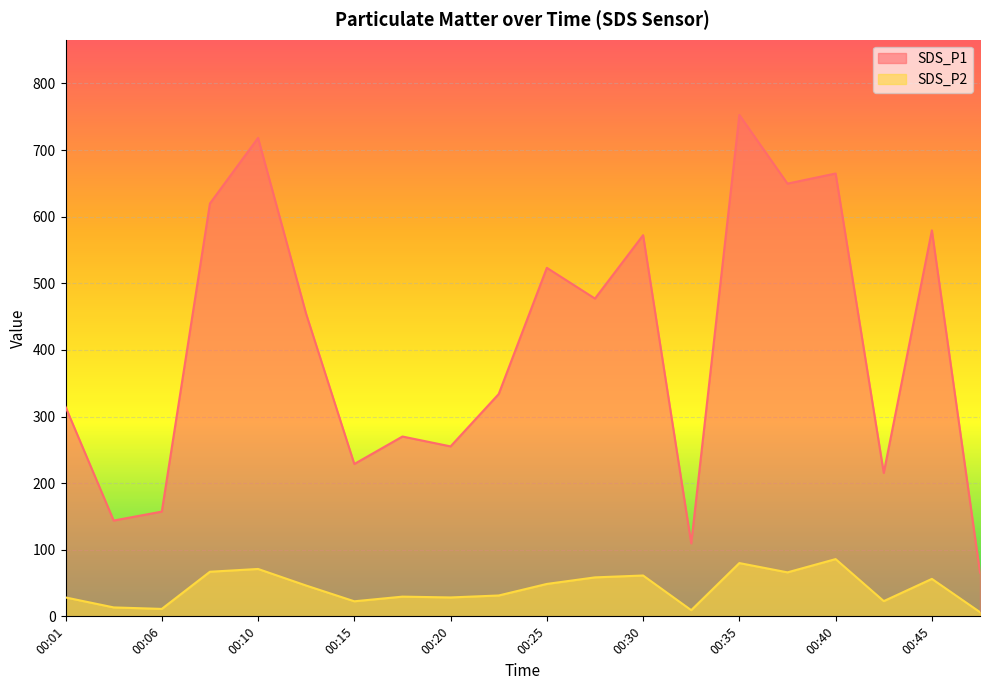

Which series changed the most between 00:03 and 00:45?

SDS_P1